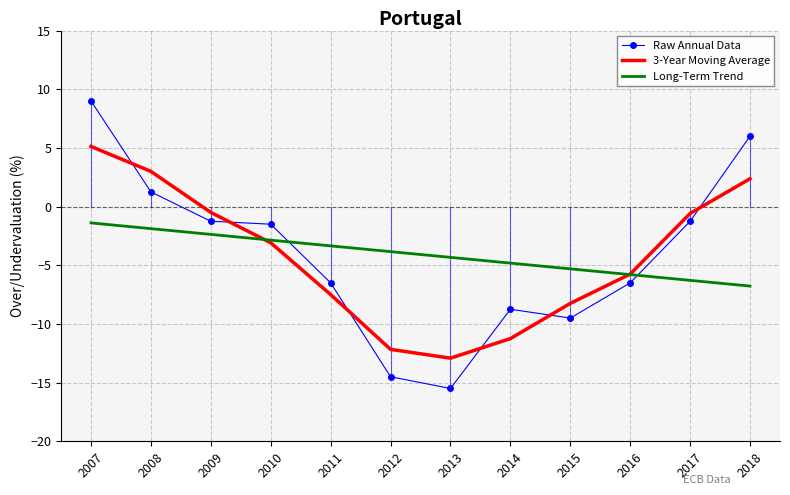

What is the difference between the Raw Annual Data values at 2012 and 2010?

13.0